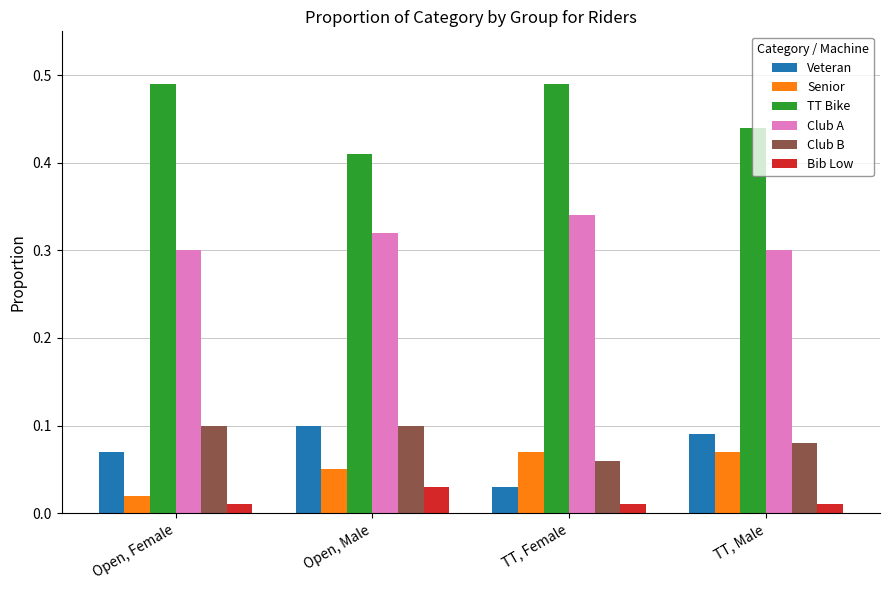

What is the label of the 2nd bar from the left?

Open, Male